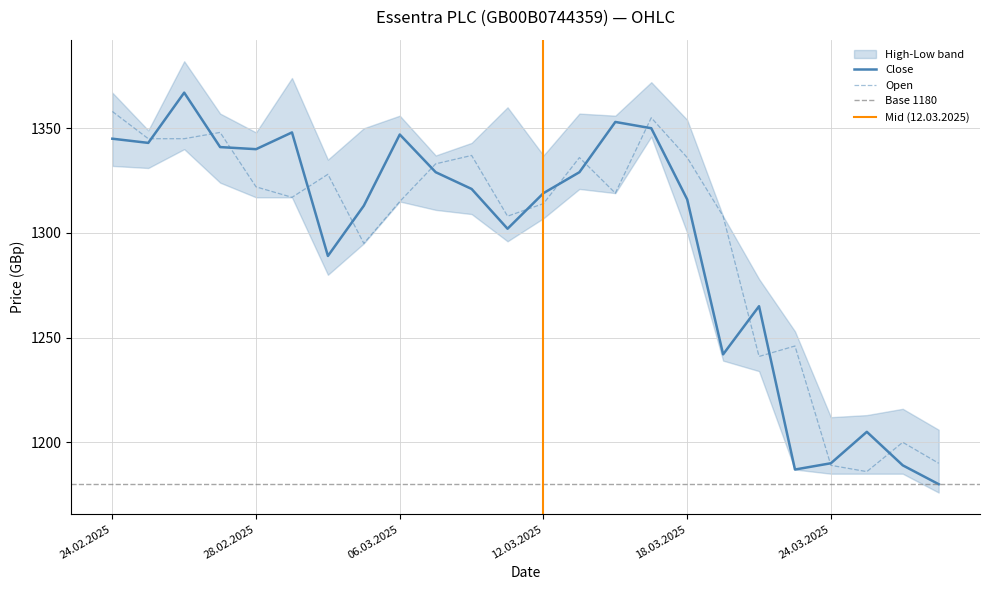

How many lines are shown in the chart?

2